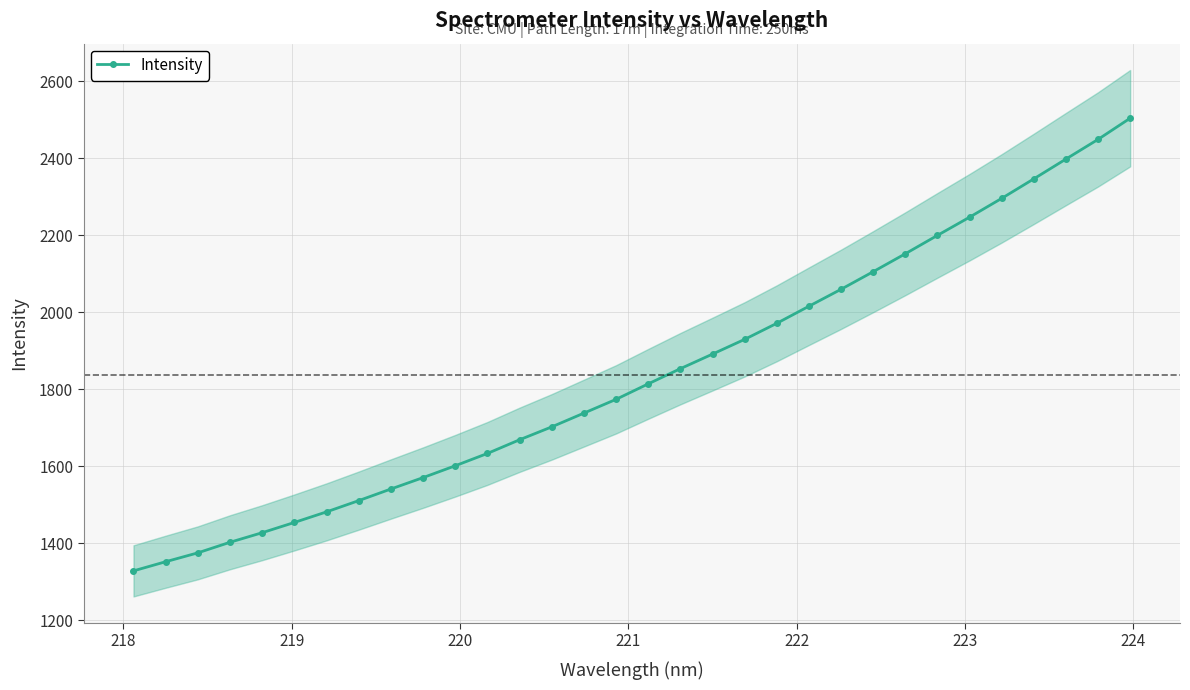

Count the number of data series in this chart.

1